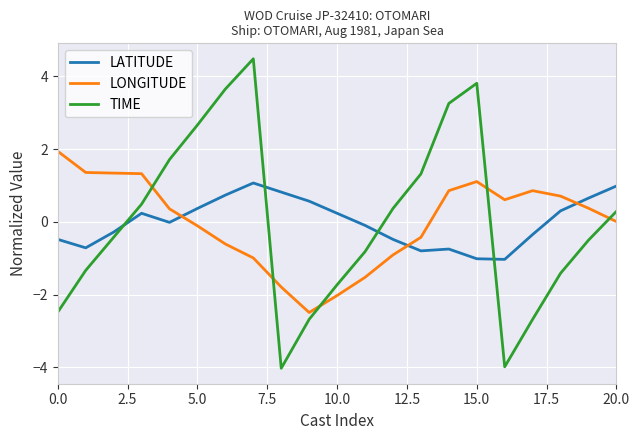

Which series has the largest range (max minus min)?

TIME